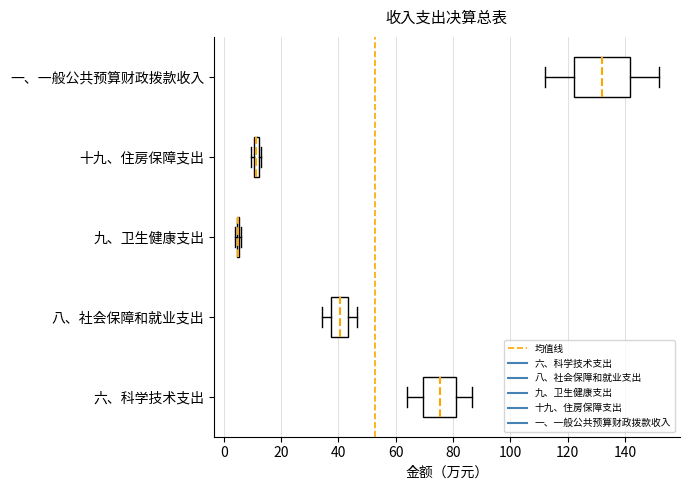

Comparing the boxes themselves (not the whiskers), which one is the widest?

一、一般公共预算财政拨款收入